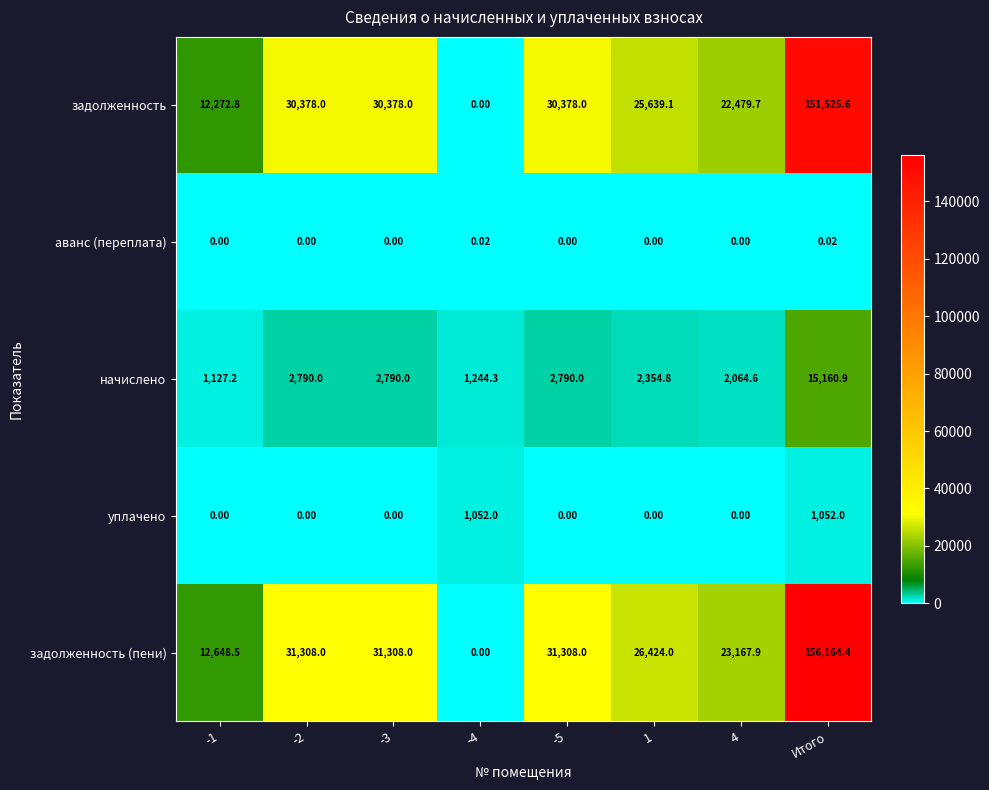

At which category is the sum across all series the highest?

Итого